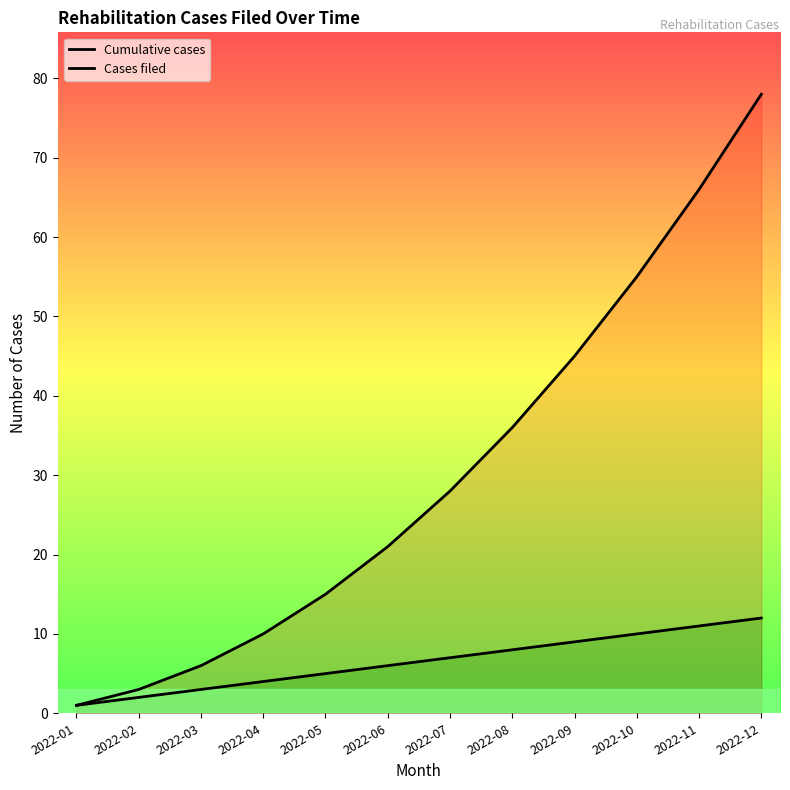

Where is Cumulative cases nearest to the value 39?

2022-08